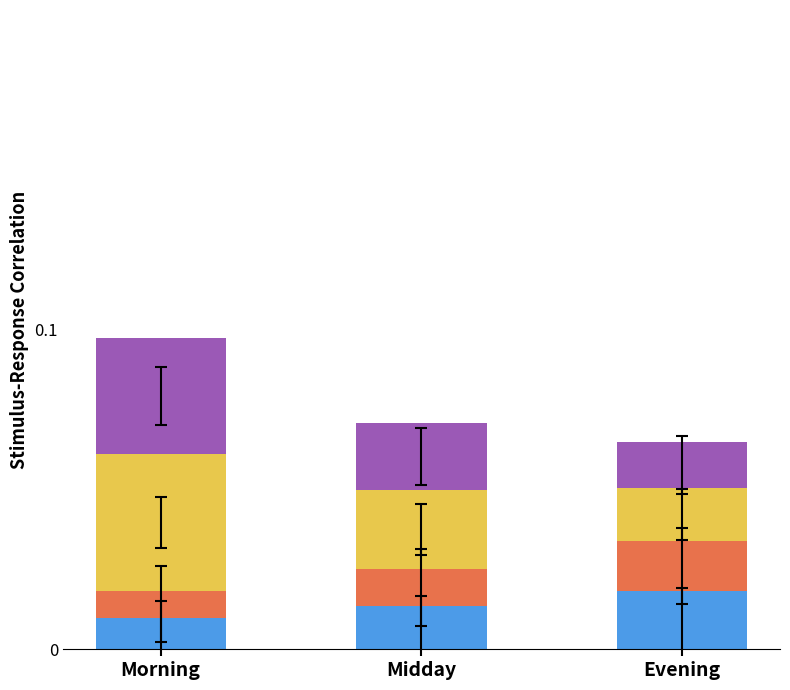

At which category is the sum across all series the highest?

Morning